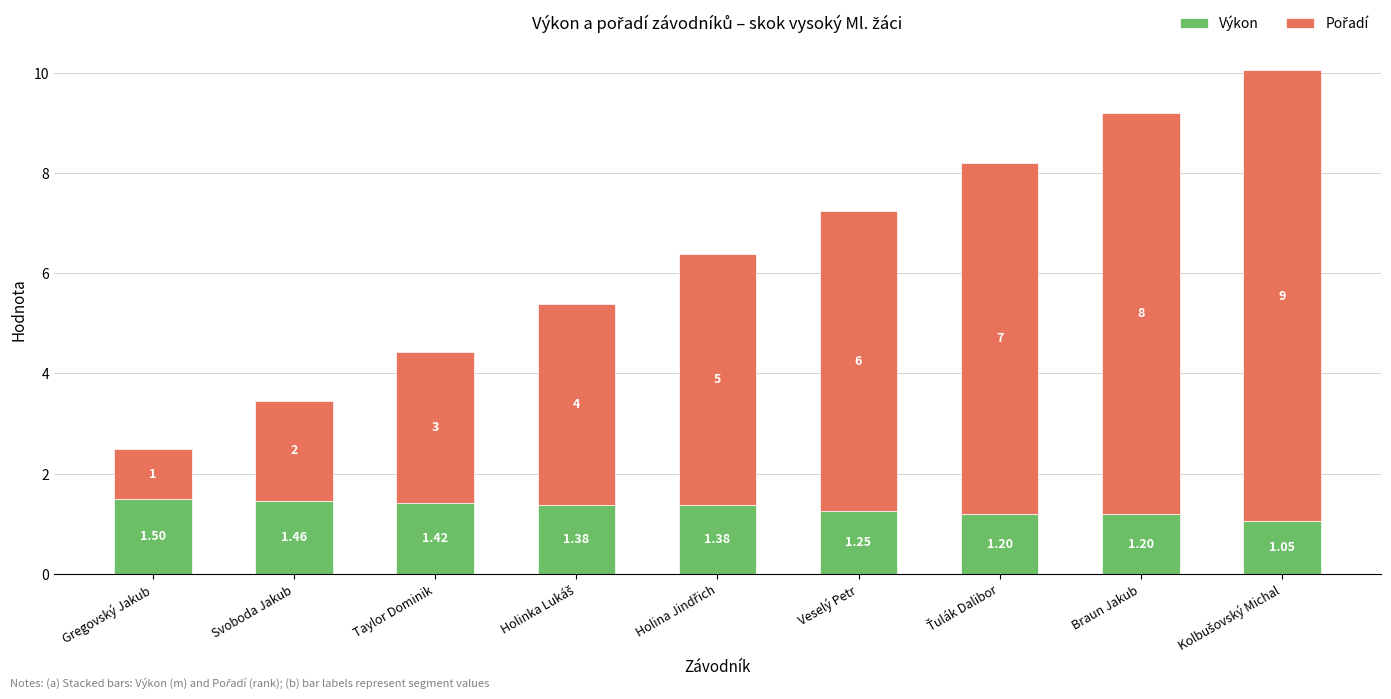

Which category has the highest value in the Výkon series?

Gregovský Jakub